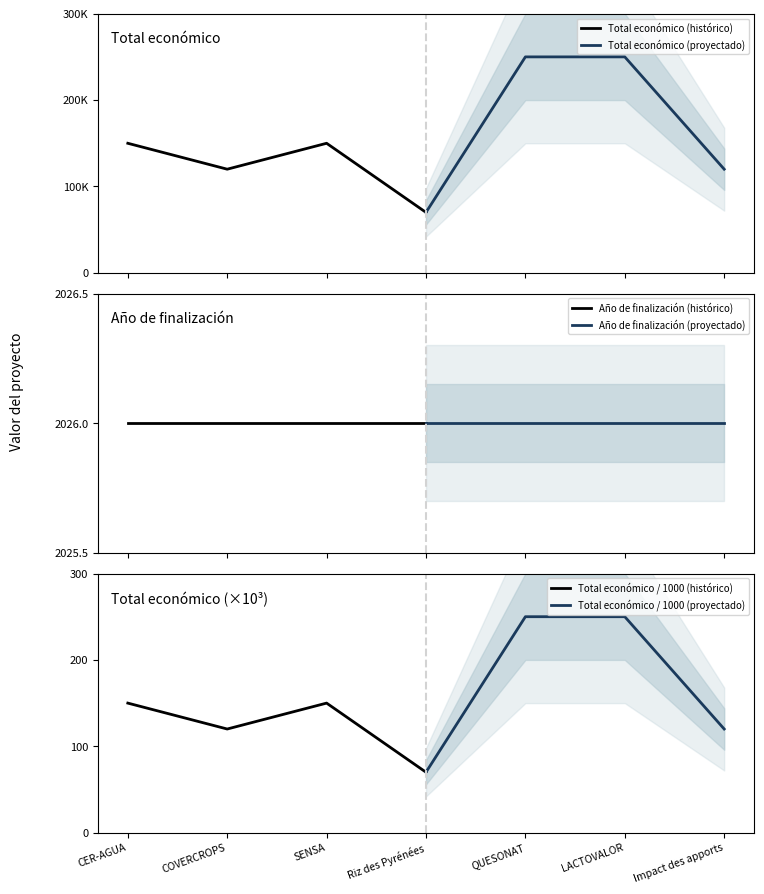

Is the value of Año de finalización (histórico) at SENSA greater than the value of Total económico (proyectado) at COVERCROPS?

No